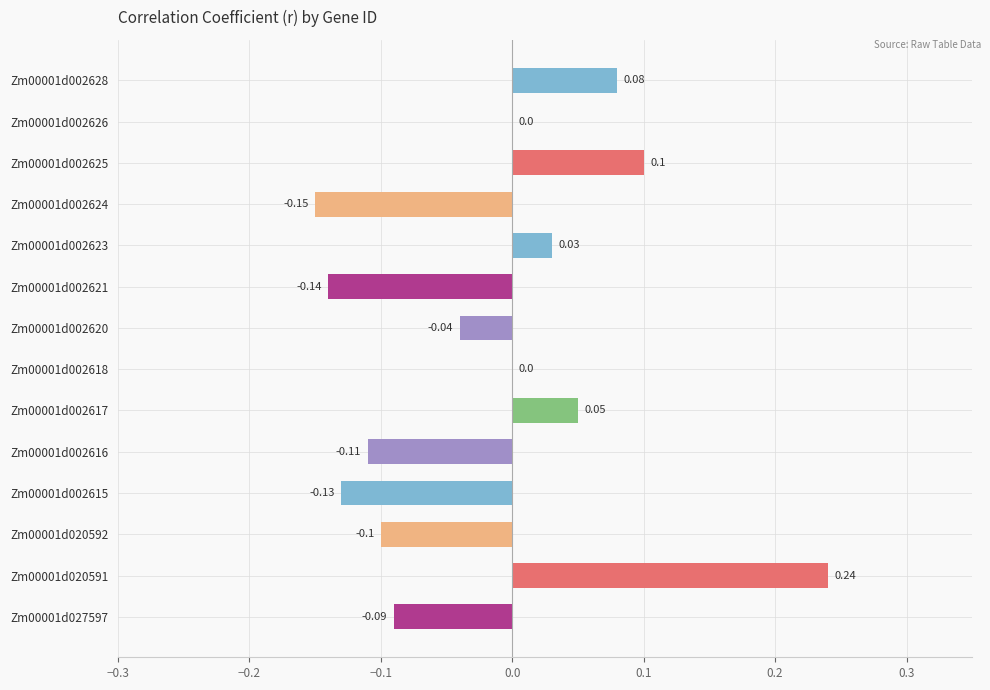

How many categories are shown in the chart?

14